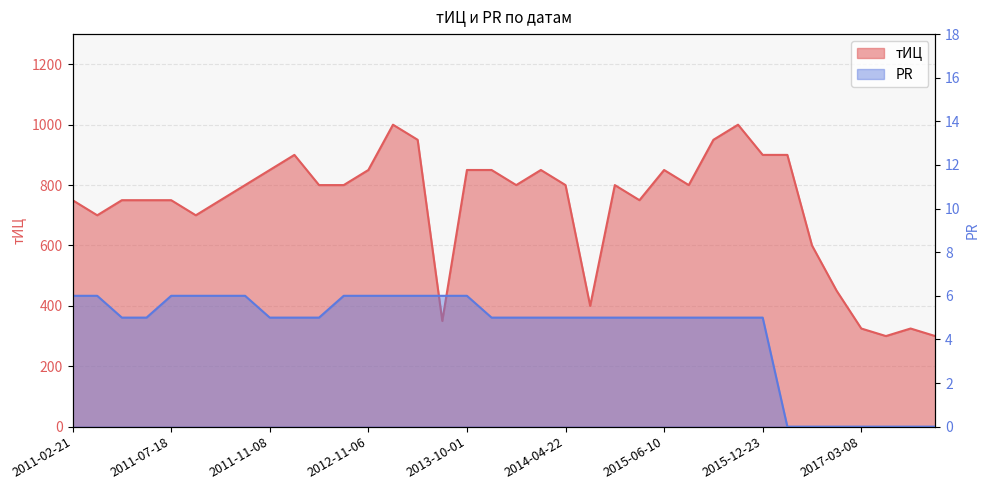

What is the difference between the PR values at 2014-07-08 and 2011-02-21?

1